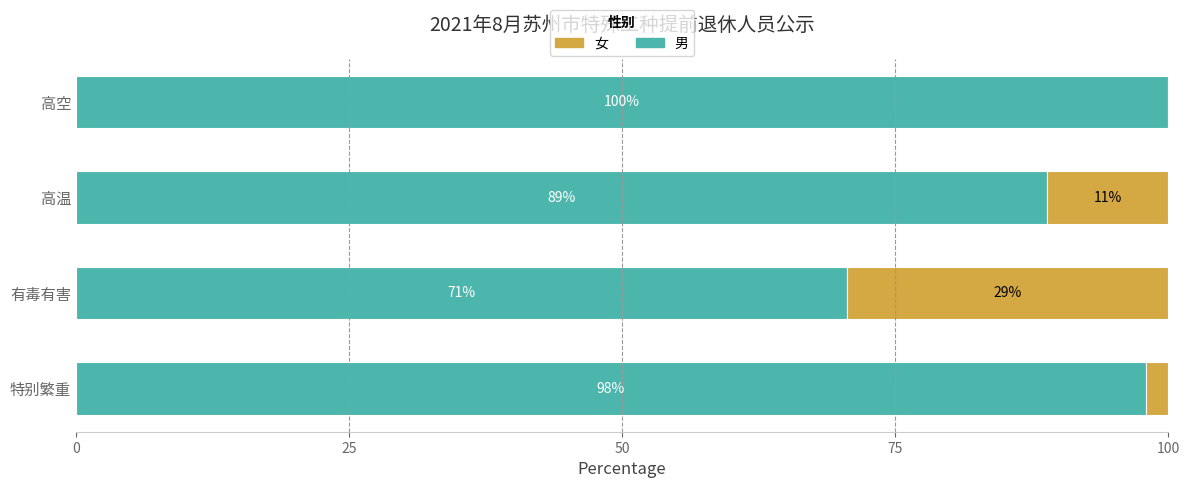

What are all the series names shown in the legend?

女, 男